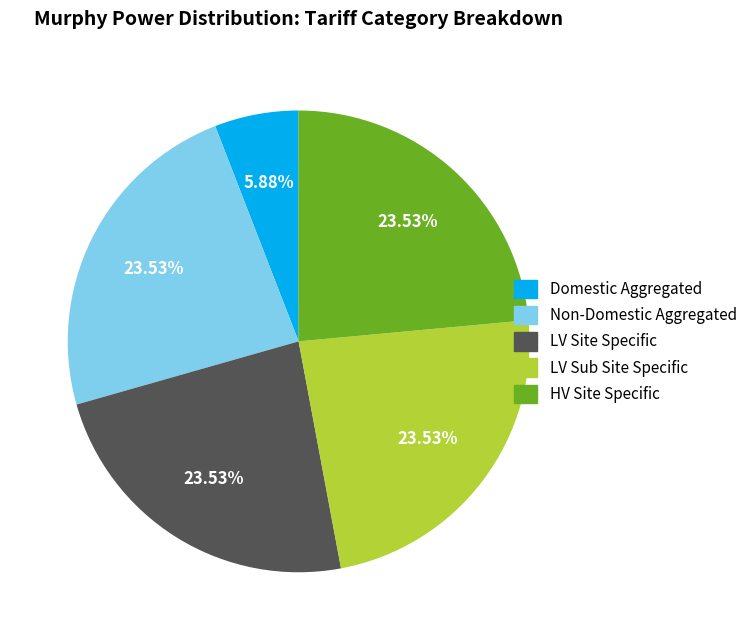

Does any single category account for the majority?

No